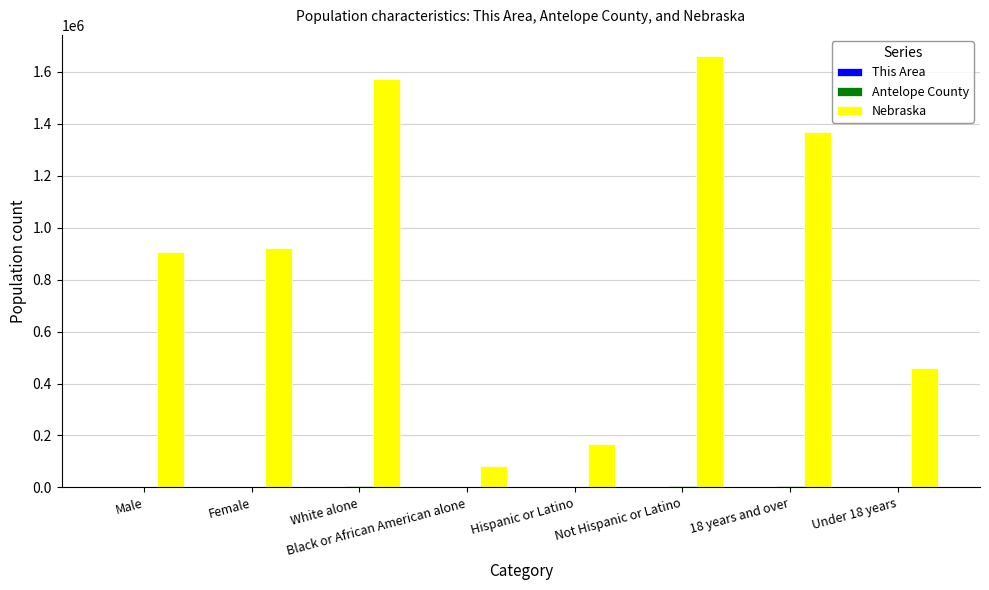

Which series has the largest range (max minus min)?

Nebraska